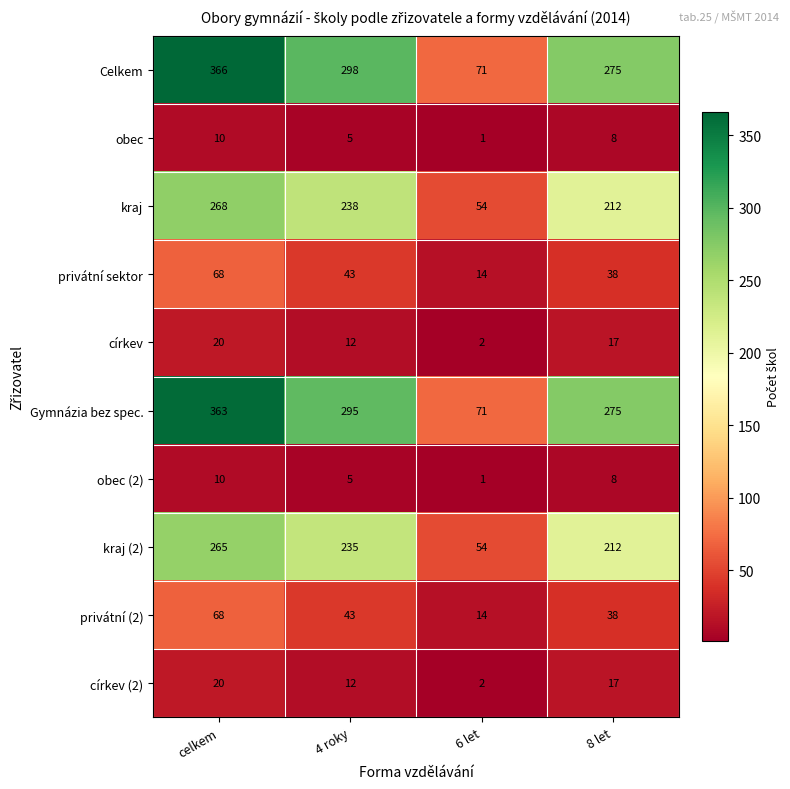

The value of kraj (2) at 8 let is 212. True or false?

True